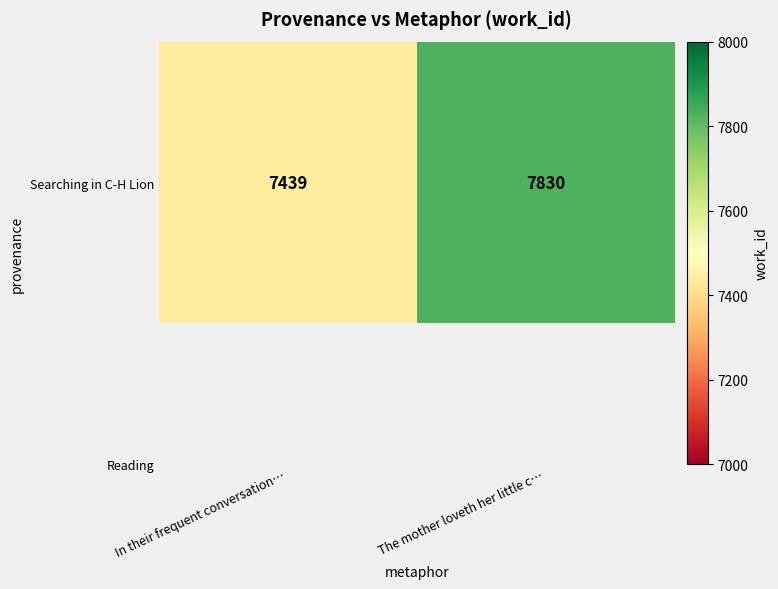

At which category does the chart reach its peak across all series?

The mother loveth her little c…